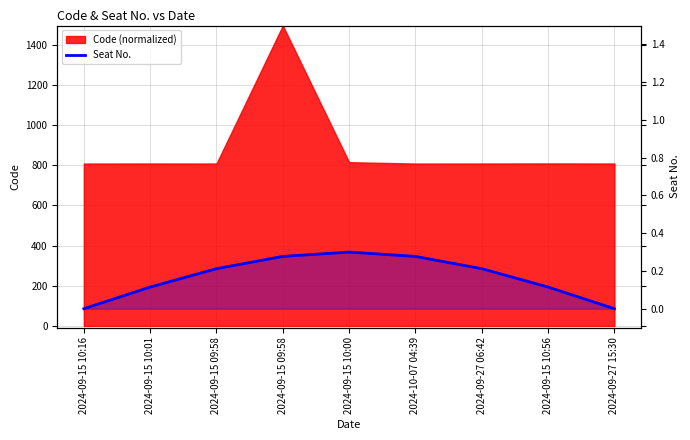

Reading left to right, extract all data points from this chart.

0.0	0.1	0.2	0.3	0.3	0.3	0.2	0.1	0.0